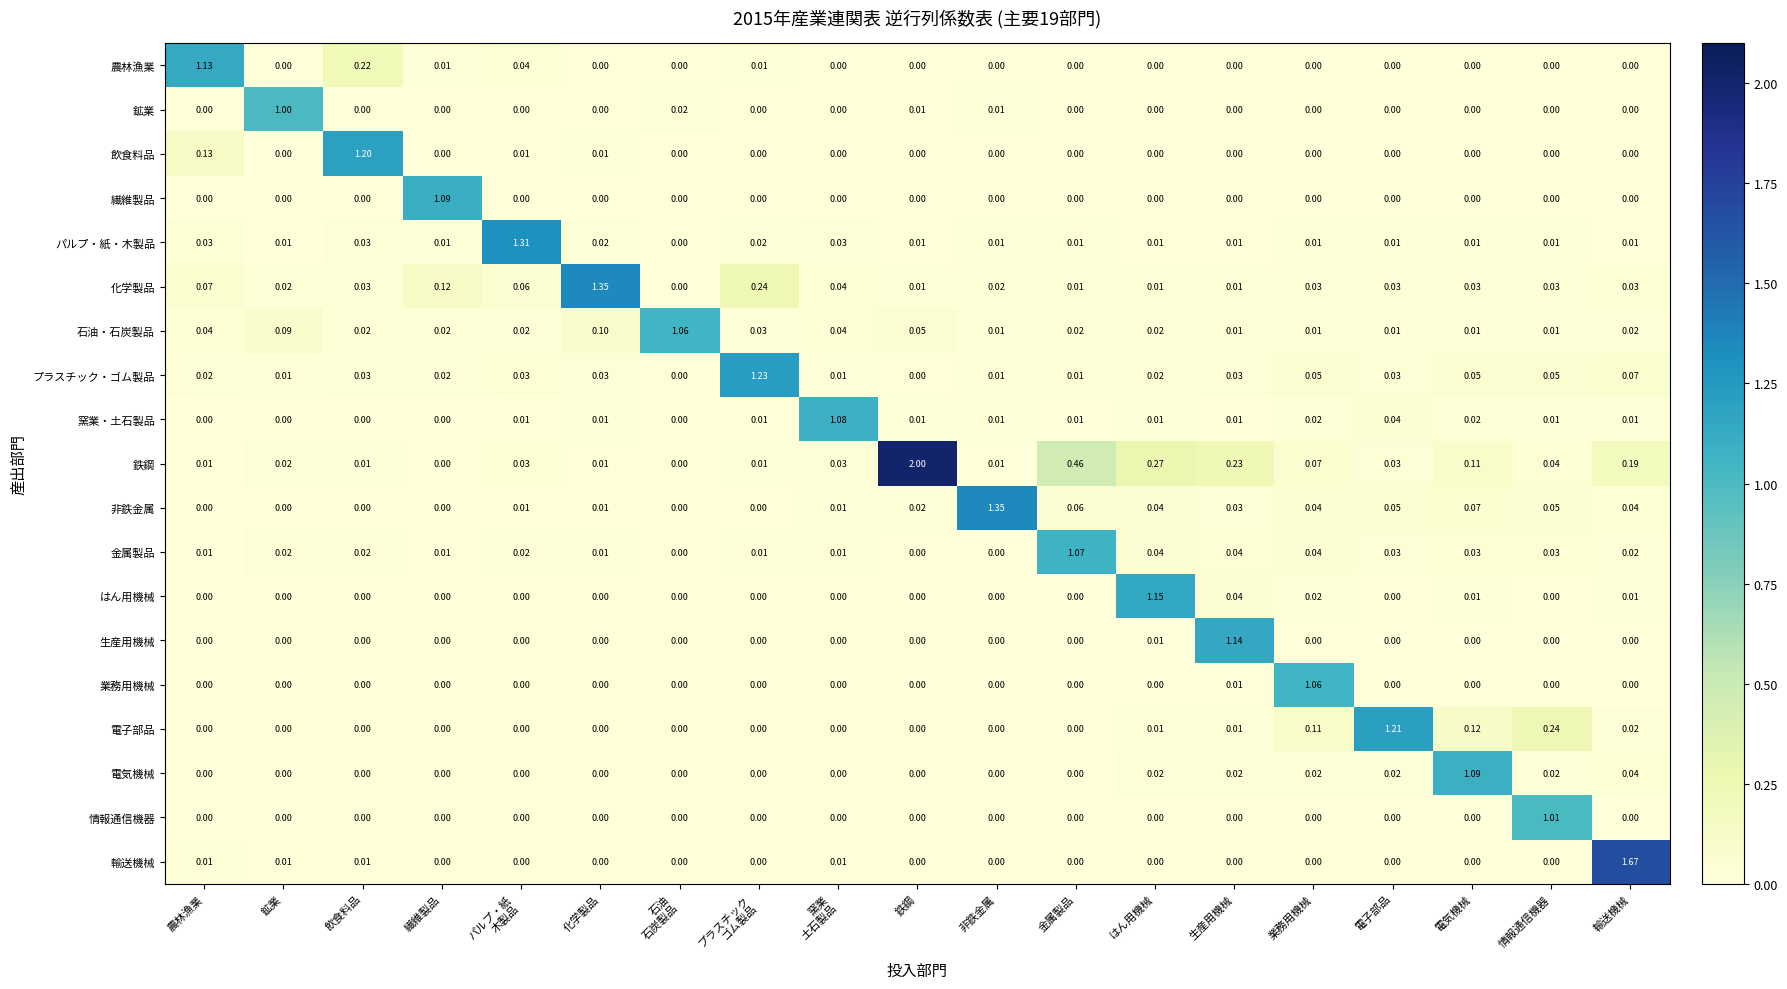

At which category is the sum across all series the highest?

輸送機械